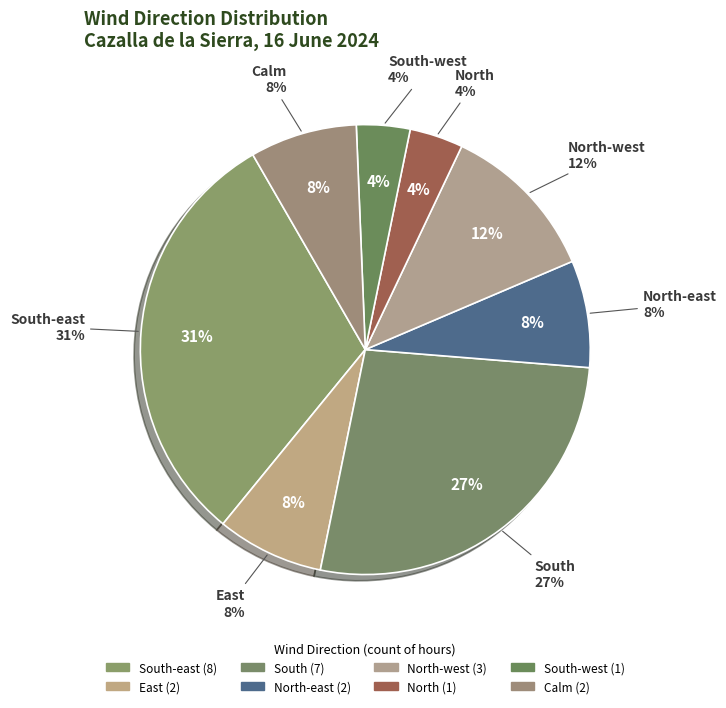

Approximately how many times larger is the value at South-west compared to North-west?

0.3